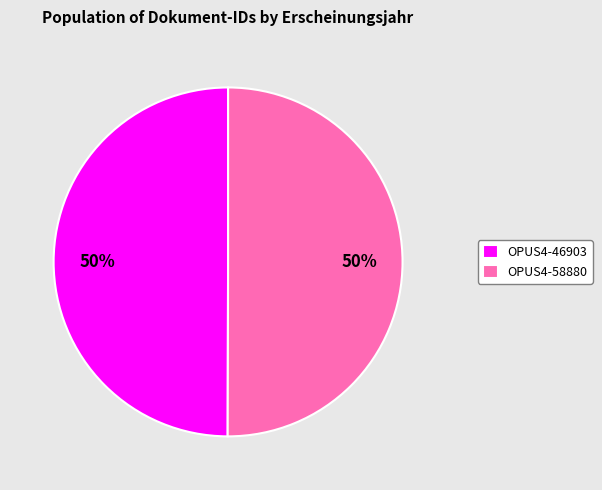

The OPUS4-46903 slice represents 50% of the pie. True or false?

True